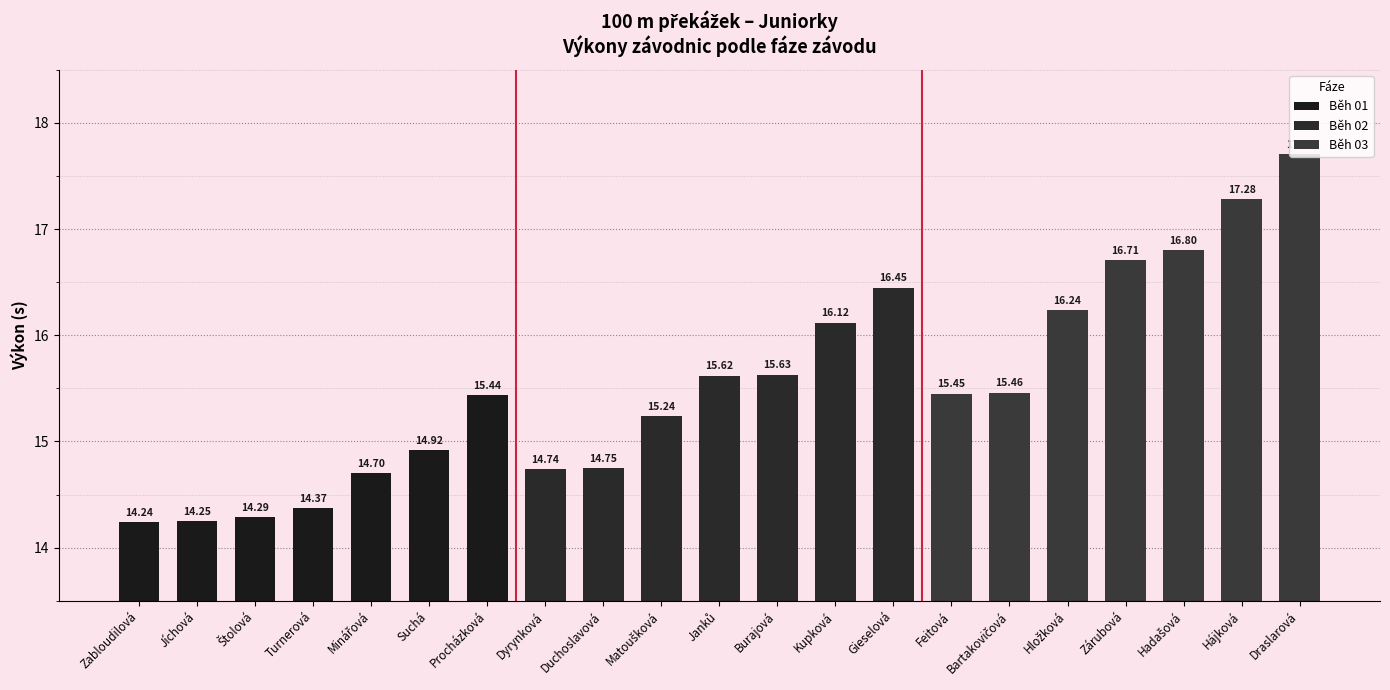

What is the ratio of the value at Duchoslavová to the value at Jíchová?

1.0